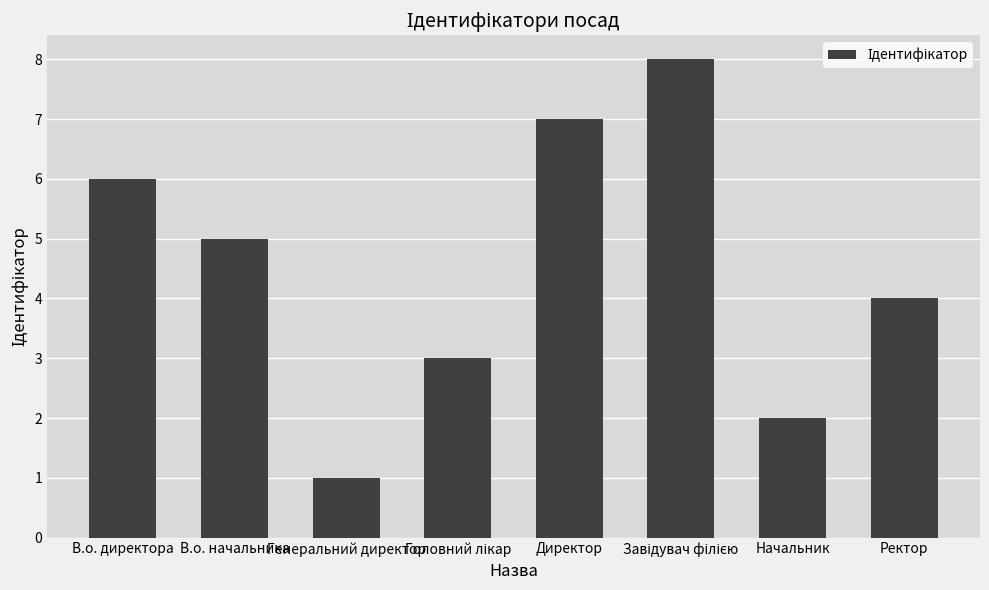

Does the chart contain stacked bars?

No